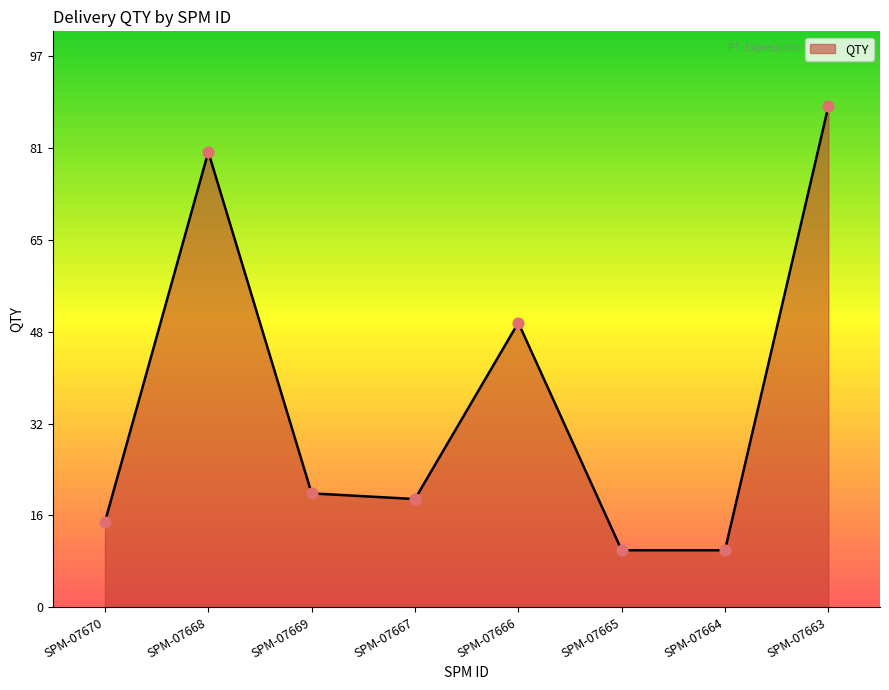

What is the change in value from SPM-07668 to SPM-07663?

+8